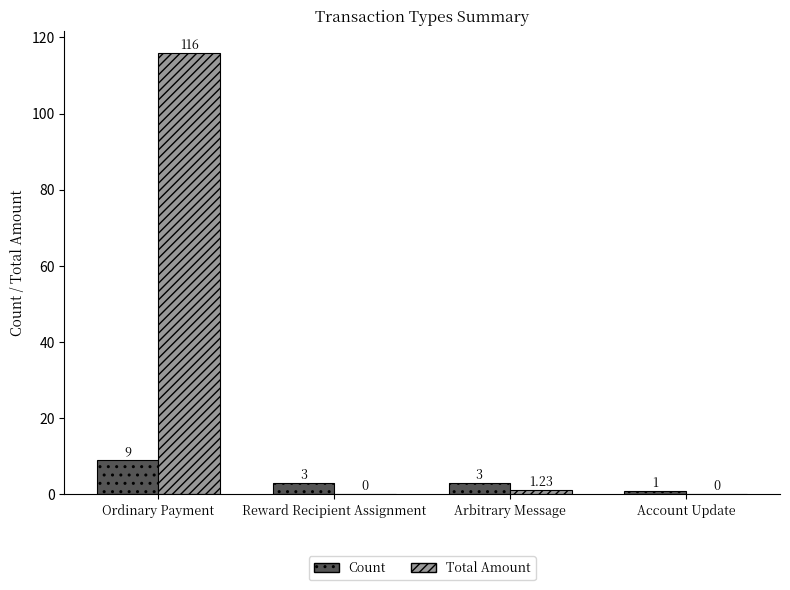

Which series changed the most between Reward Recipient Assignment and Arbitrary Message?

Total Amount